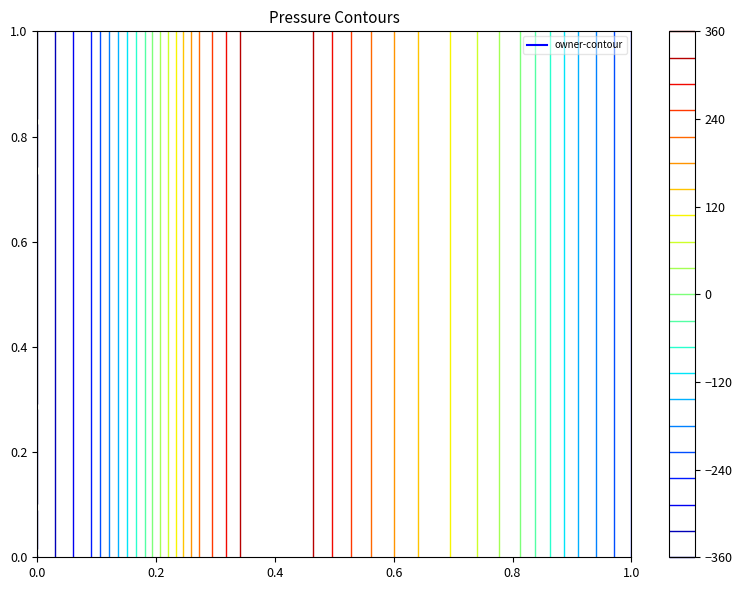

At which label does 10764 reach its minimum?

1